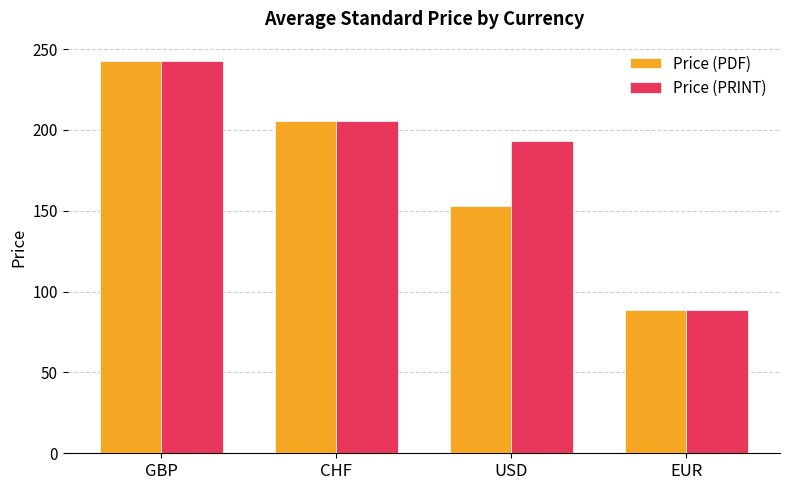

What is the label of the 2nd bar from the left?

CHF